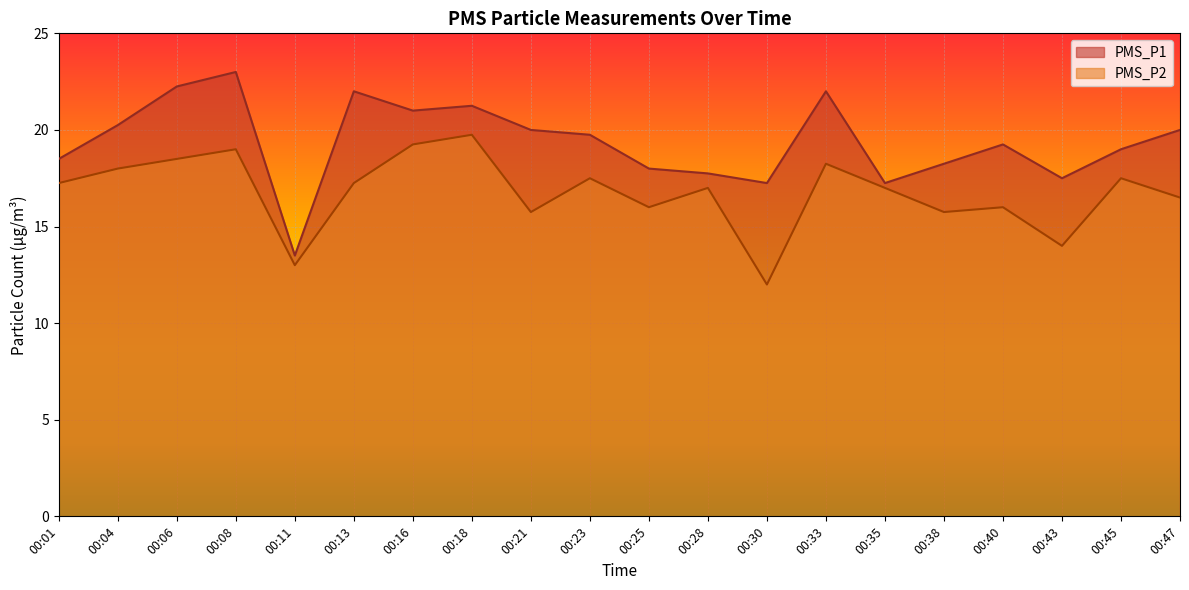

Which series has the largest range (max minus min)?

PMS_P1